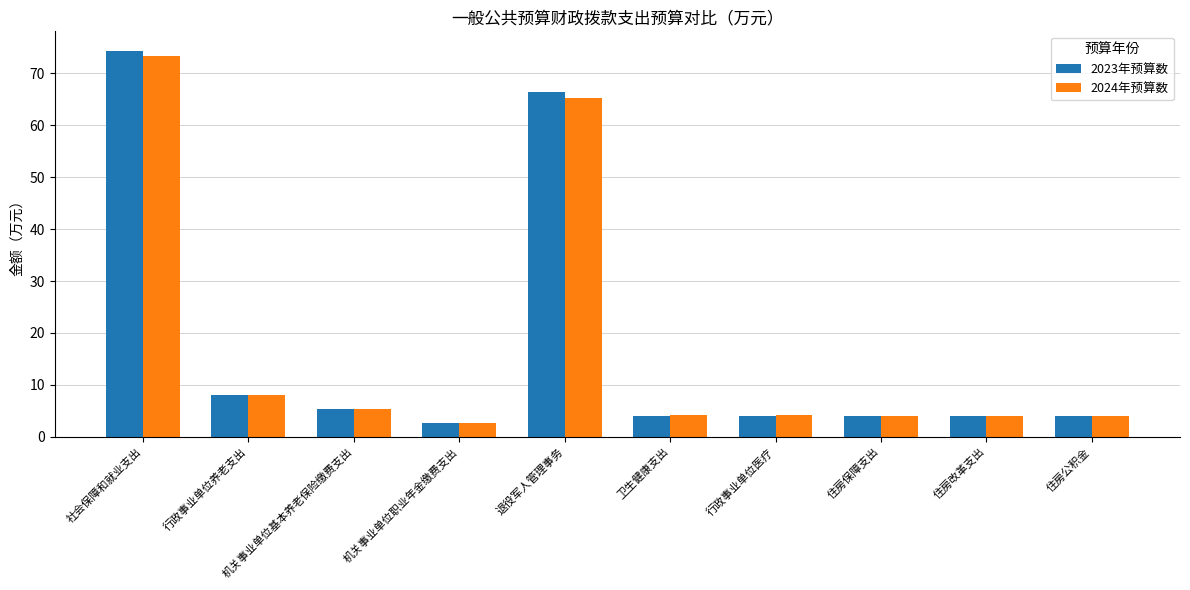

What is the greatest value displayed?

74.4